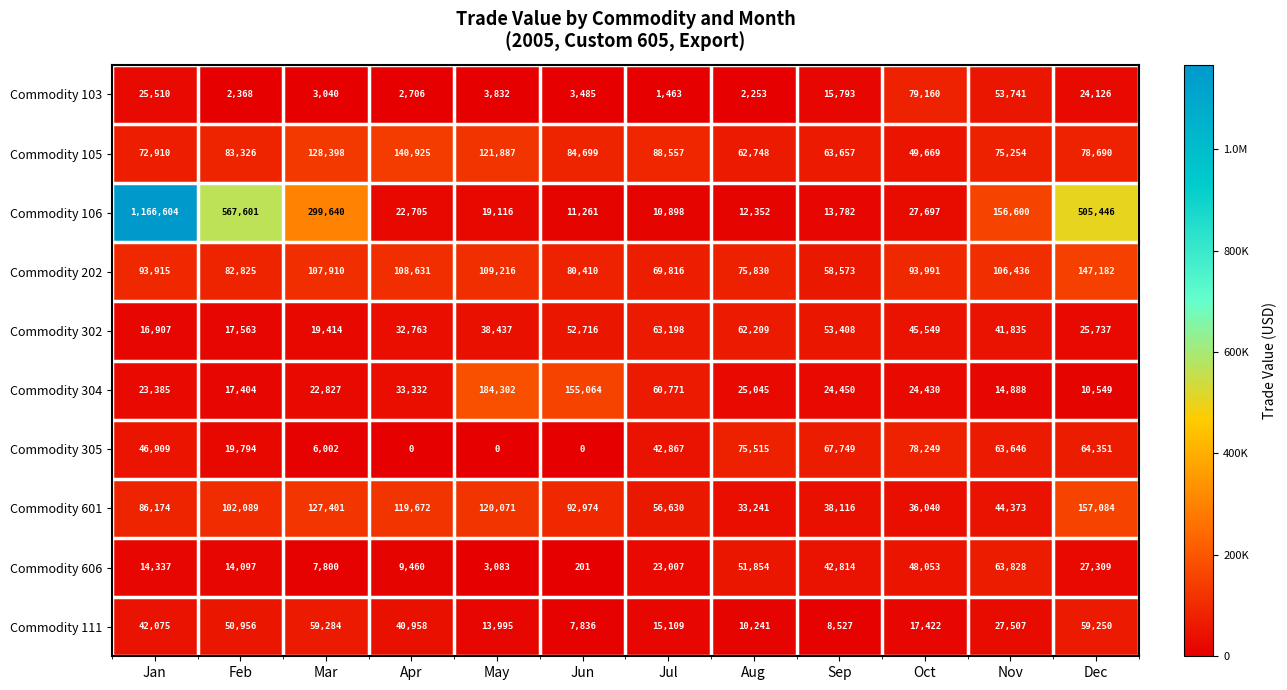

What is the difference between the maximum and second lowest values in the Commodity 601 series?

121044